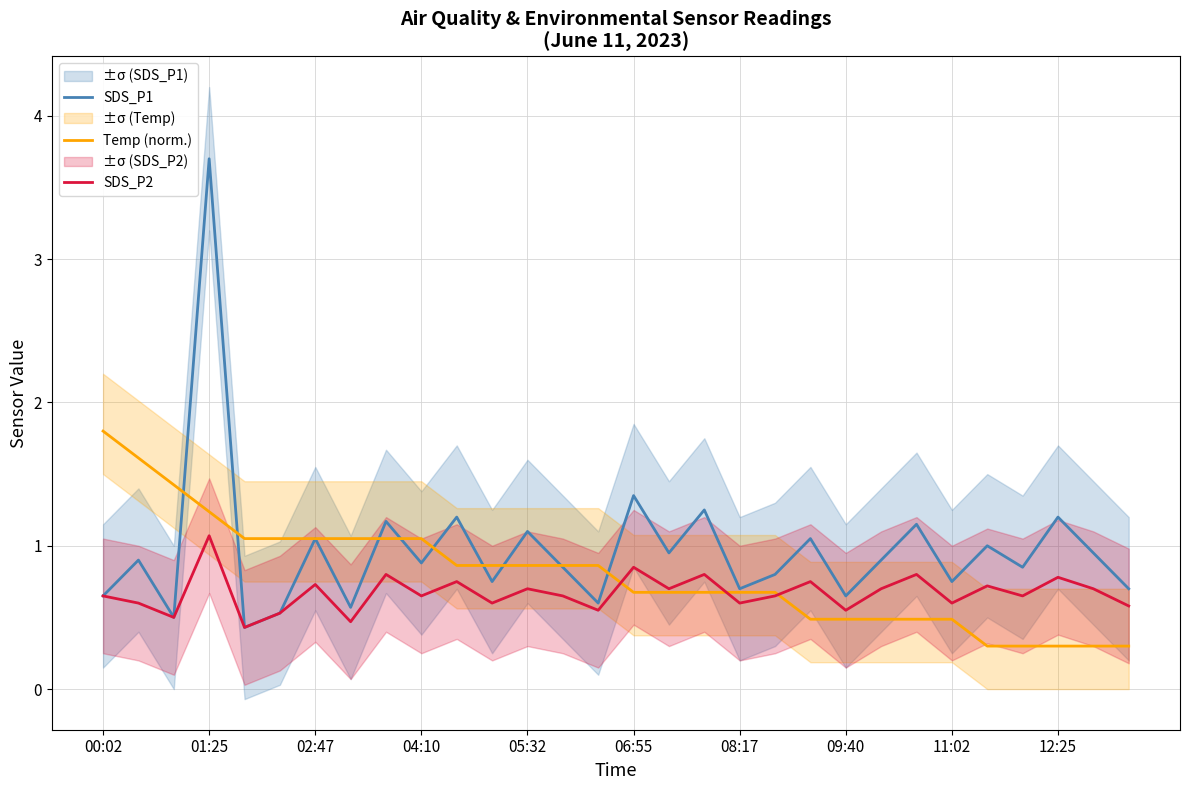

True or false: SDS_P1 and SDS_P2 cross at least once.

False